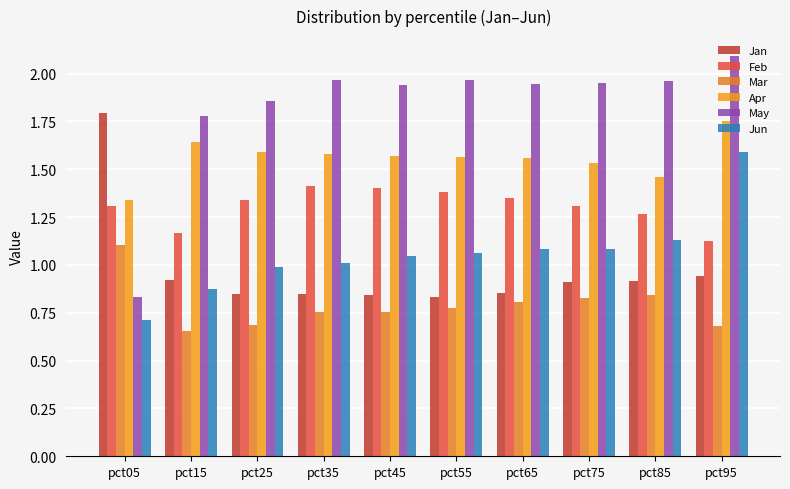

What are all the series names shown in the legend?

Jan, Feb, Mar, Apr, May, Jun